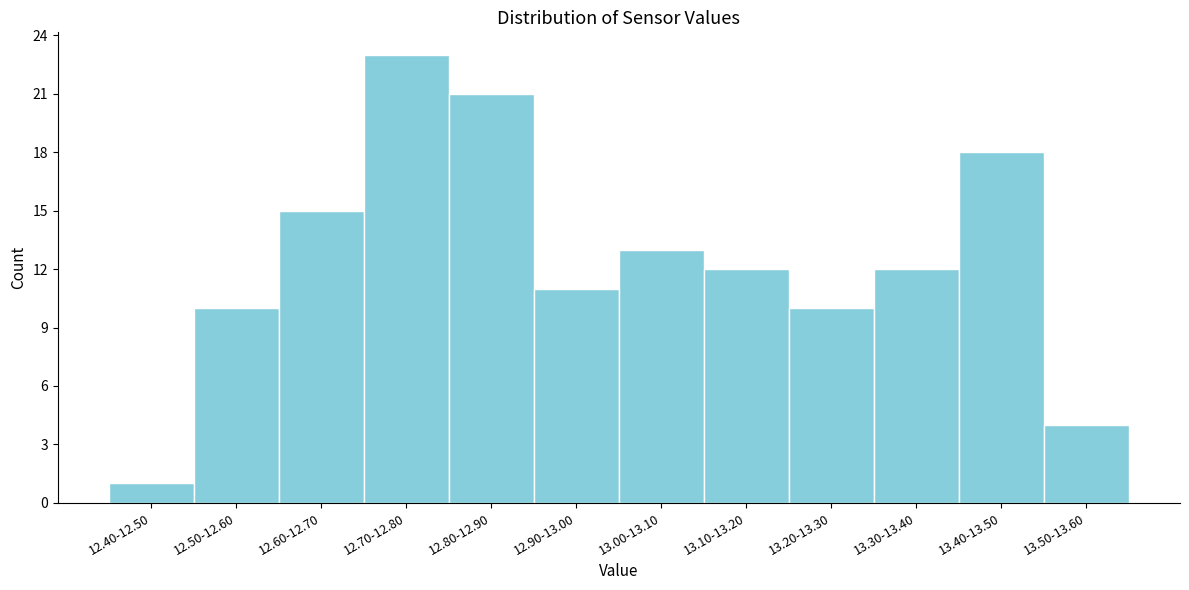

Reading left to right, extract all data points from this chart.

12.40-12.50=1	12.50-12.60=10	12.60-12.70=15	12.70-12.80=23	12.80-12.90=21	12.90-13.00=11	13.00-13.10=13	13.10-13.20=12	13.20-13.30=10	13.30-13.40=12	13.40-13.50=18	13.50-13.60=4